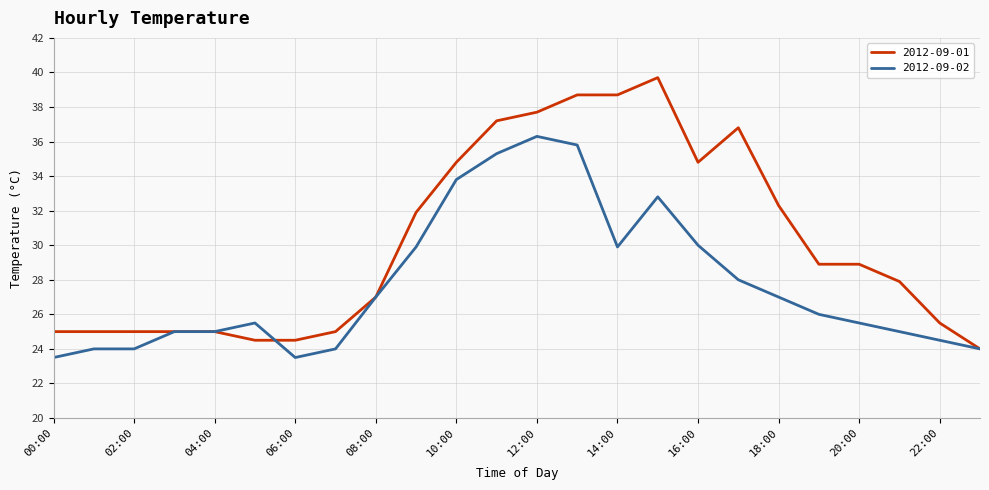

Which series has the widest spread of values?

2012-09-01